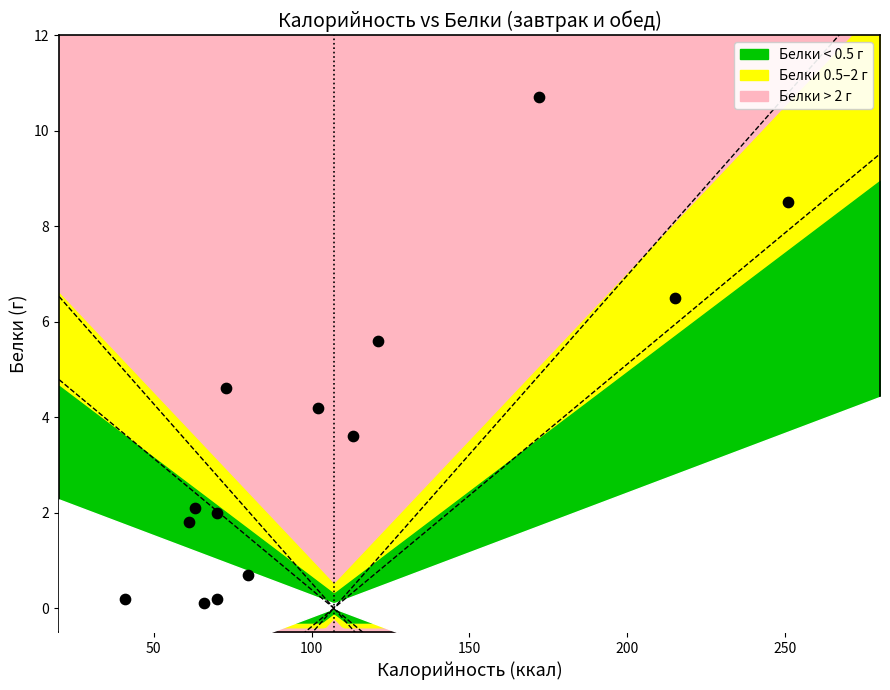

What Y value in the scatter plot is closest to 5?

4.6